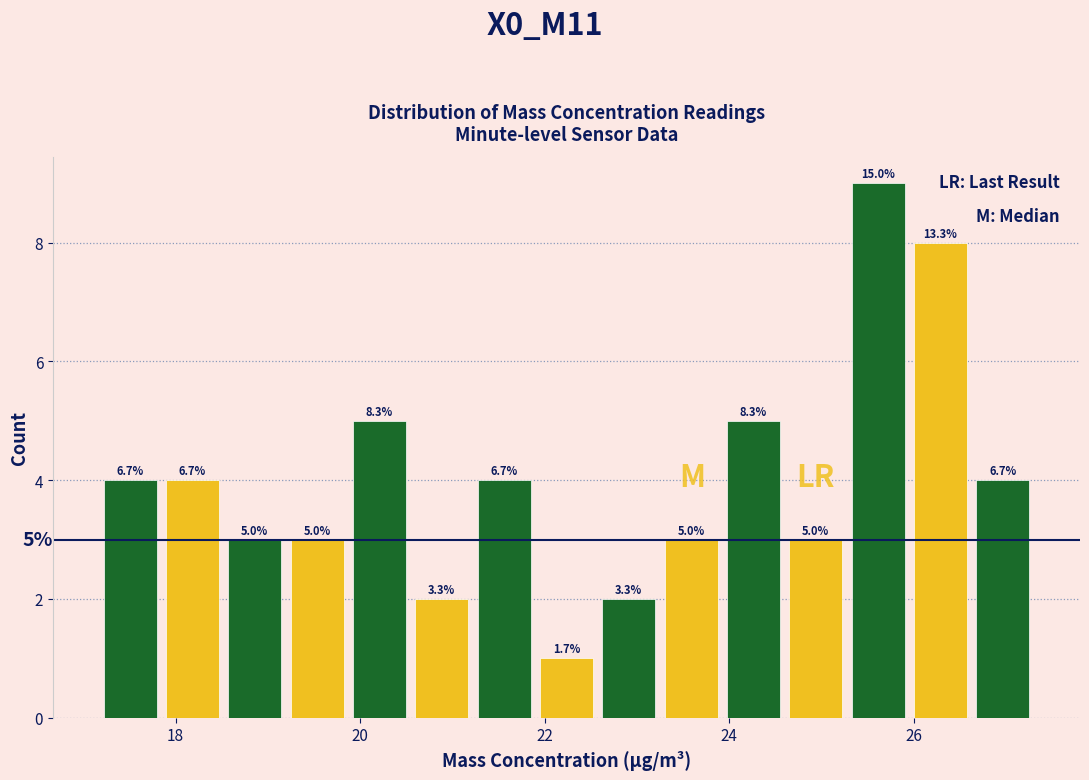

Around what value on the x-axis is the tallest bar? Give the approximate position of its centre, as read against the axis.

25.6